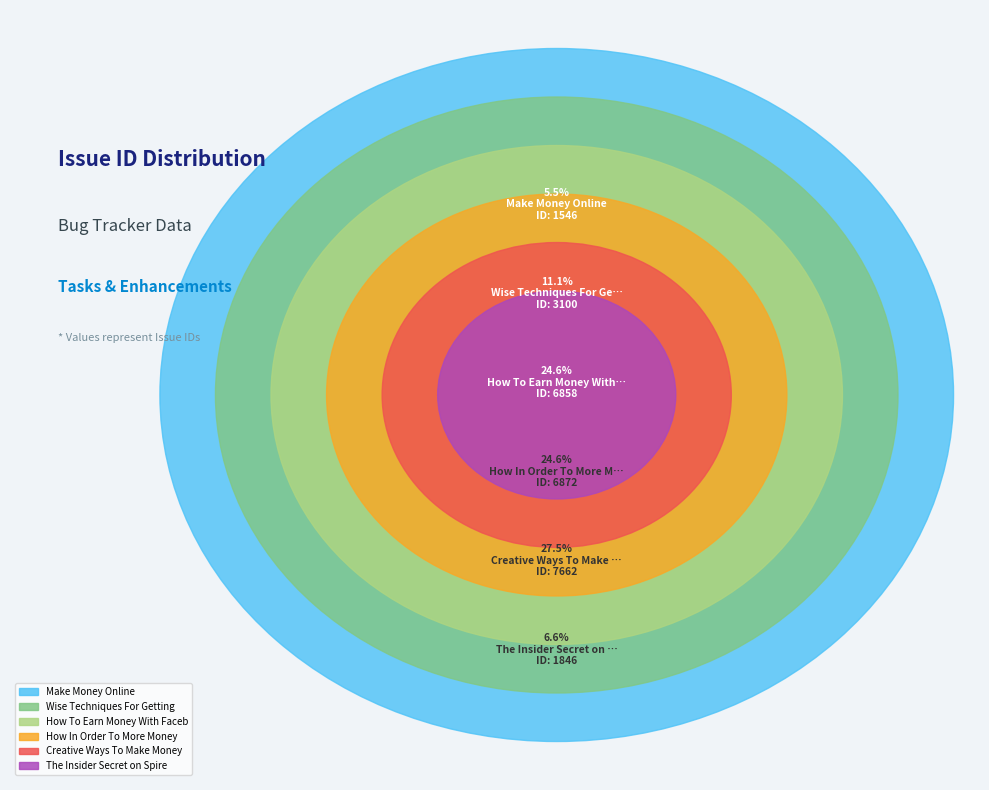

True or false: The Insider Secret on Spire Uncovered accounts for 7% of the total.

True